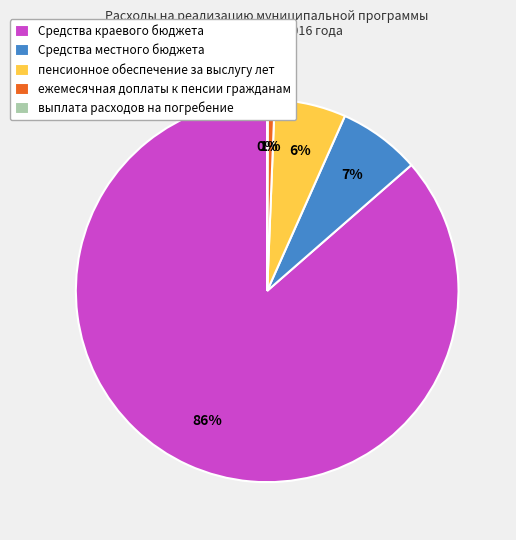

True or false: Средства местного бюджета accounts for 7% of the total.

True